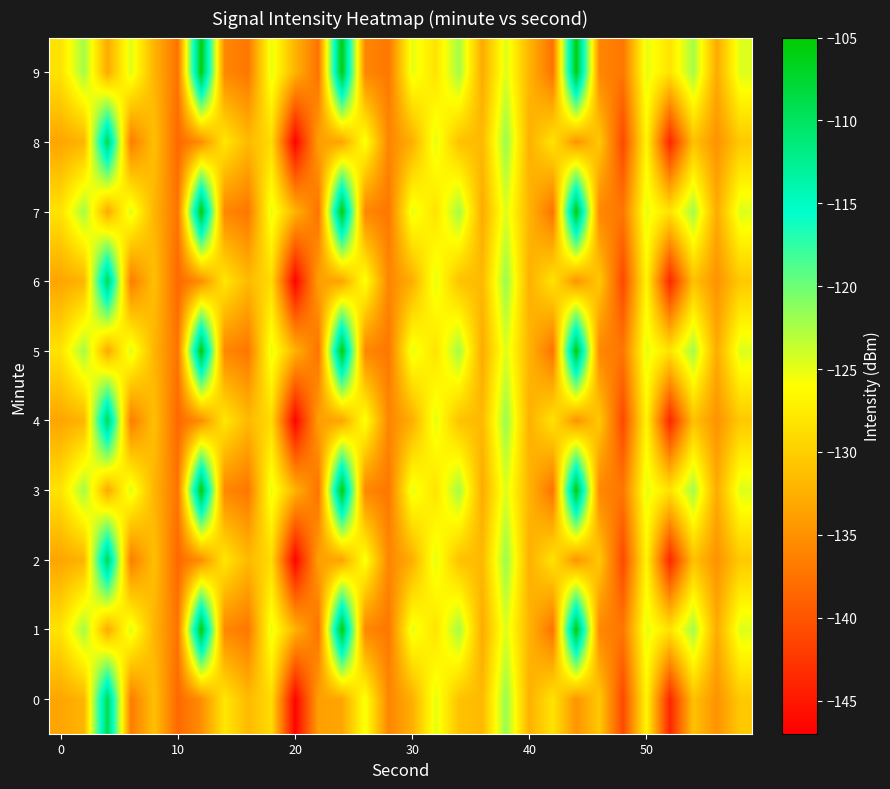

How many series are shown in this chart?

10